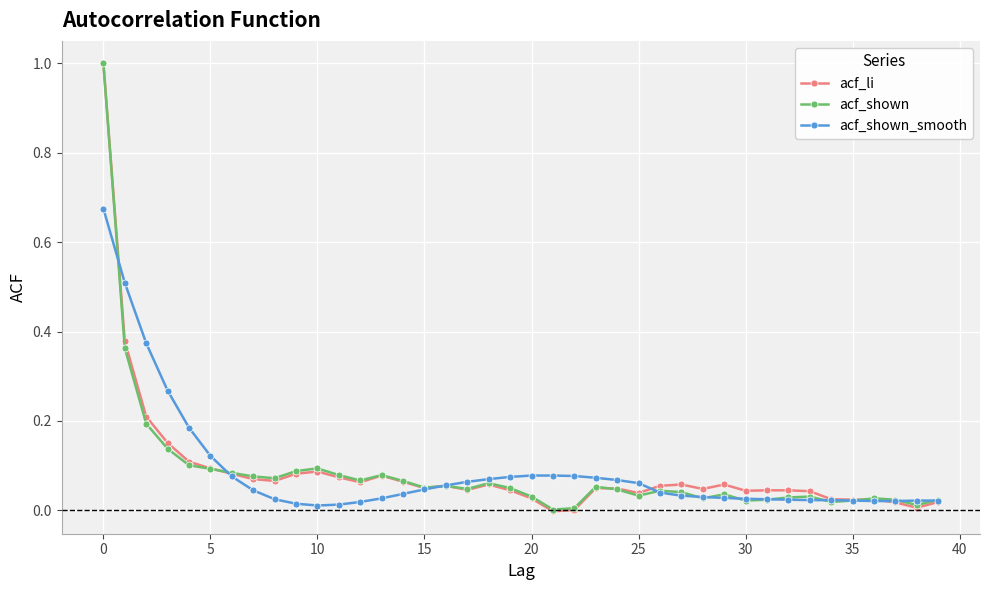

What are all the series names shown in the legend?

acf_li, acf_shown, acf_shown_smooth